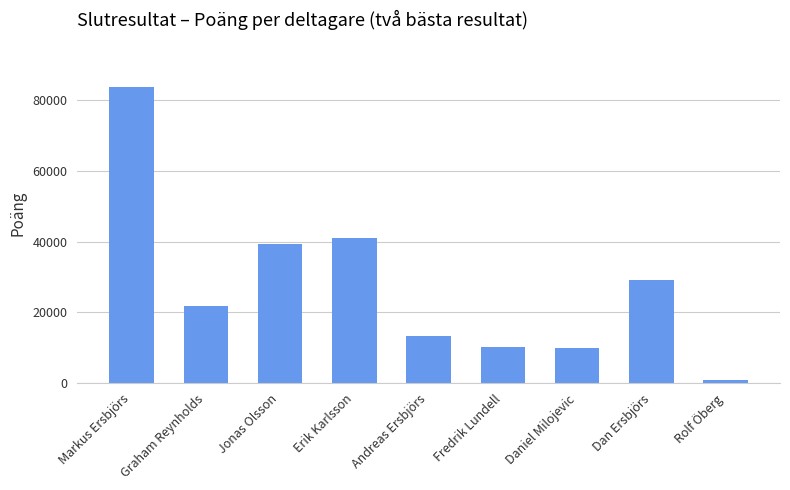

Which has a higher value, Fredrik Lundell or Markus Ersbjörs?

Markus Ersbjörs